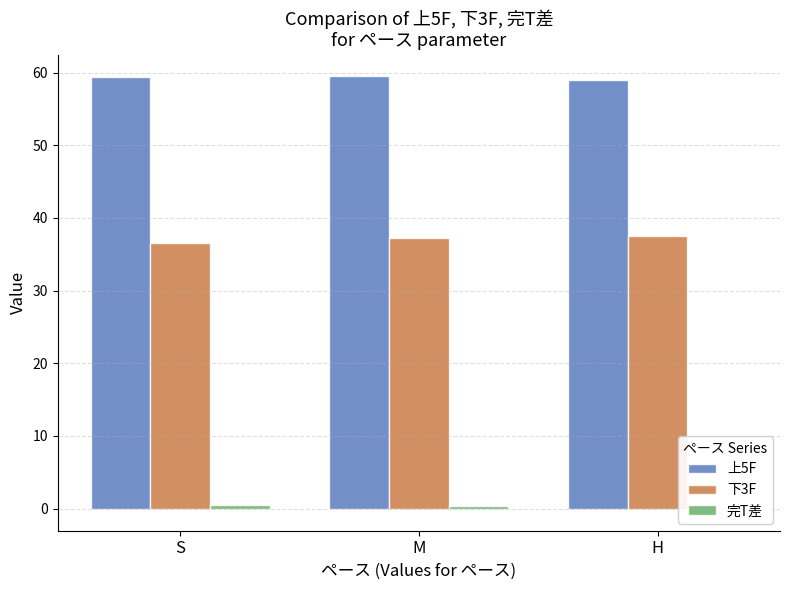

Rank the series by their average value, from highest to lowest.

上5F, 下3F, 完T差